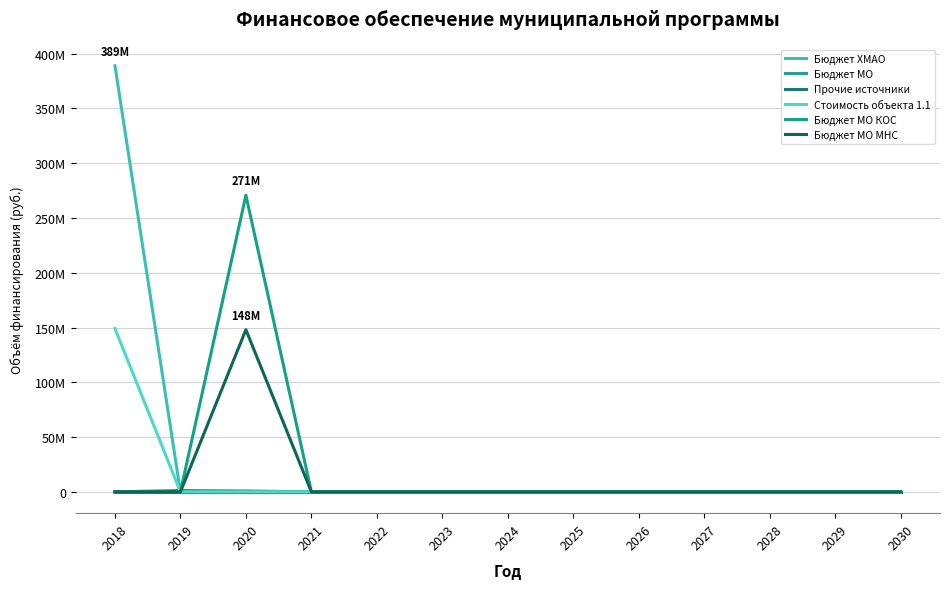

What are all the series names shown in the legend?

Бюджет ХМАО, Бюджет МО, Прочие источники, Стоимость объекта 1.1, Бюджет МО КОС, Бюджет МО МНС